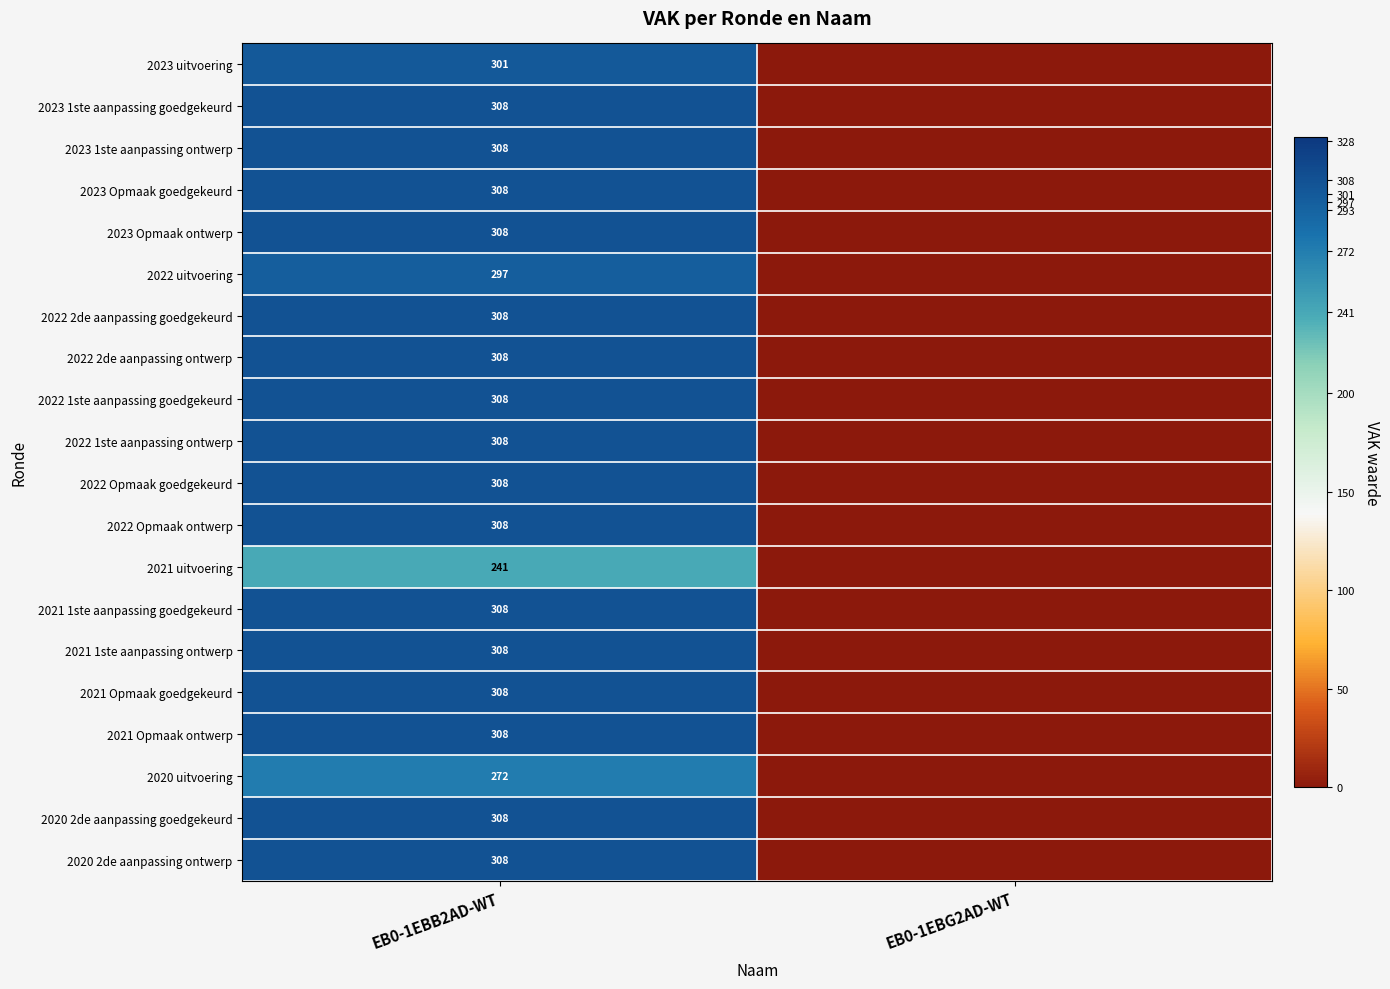

Is it true that 2023 Opmaak goedgekeurd equals 117 at EB0-1EBB2AD-WT?

False